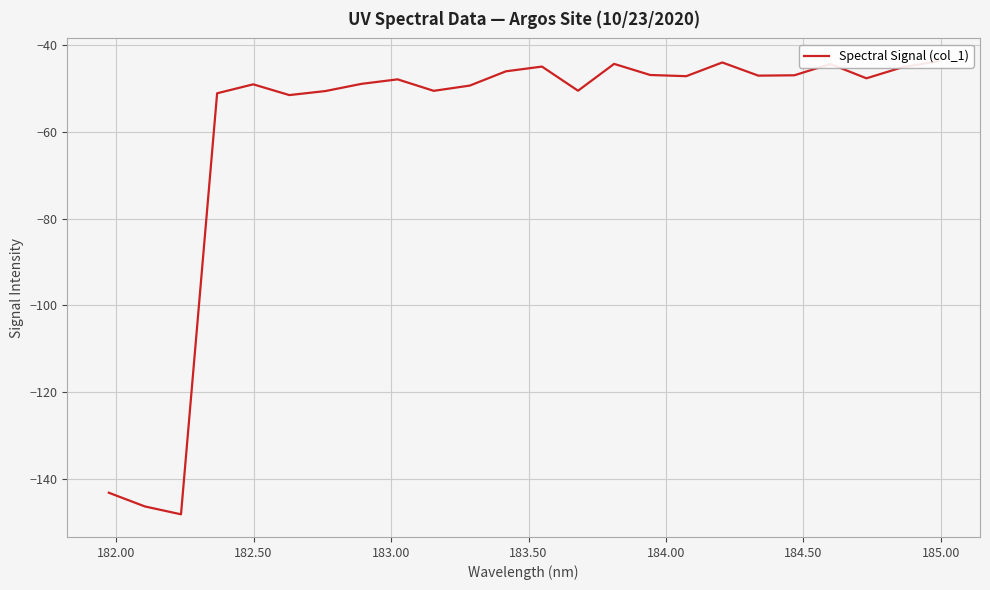

How many values exceed -47?

9